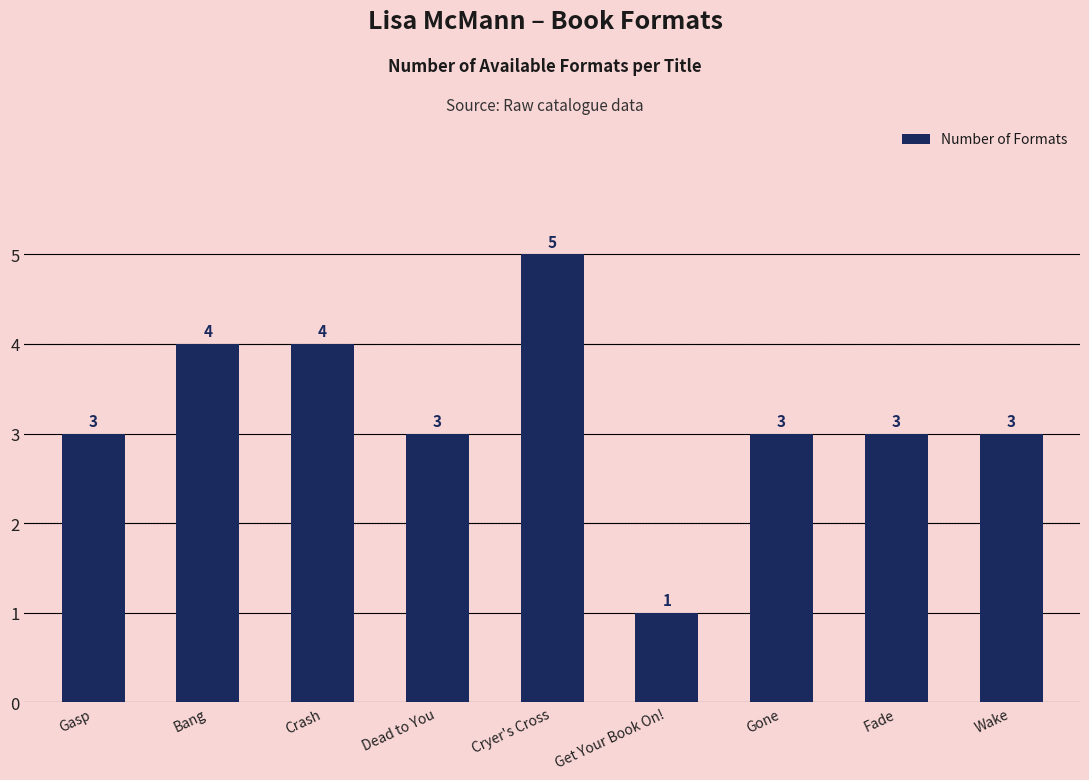

What position from the left is Gone?

7